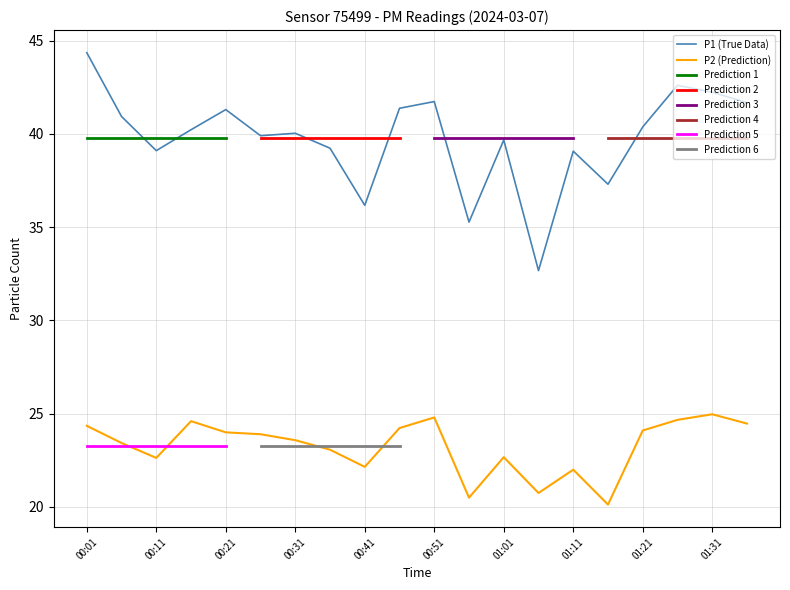

Between 01:36 and 00:21, which is larger?

01:36